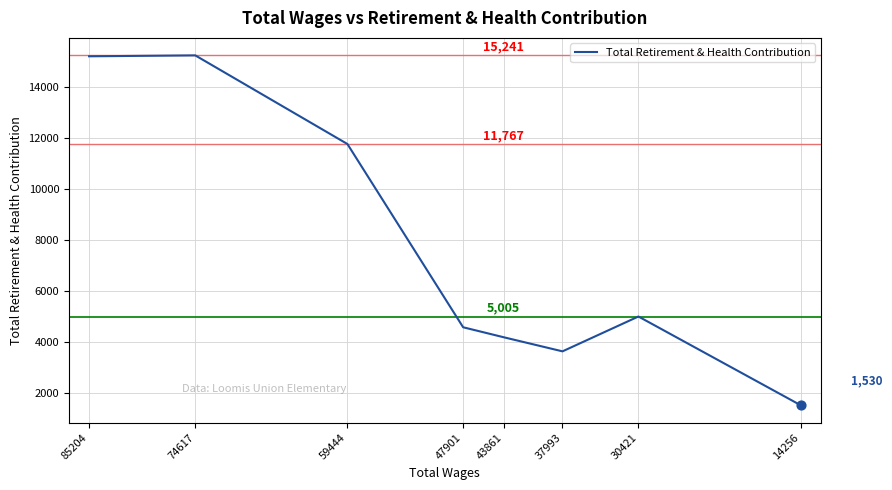

Which has a higher value, 59444 or 14256?

59444